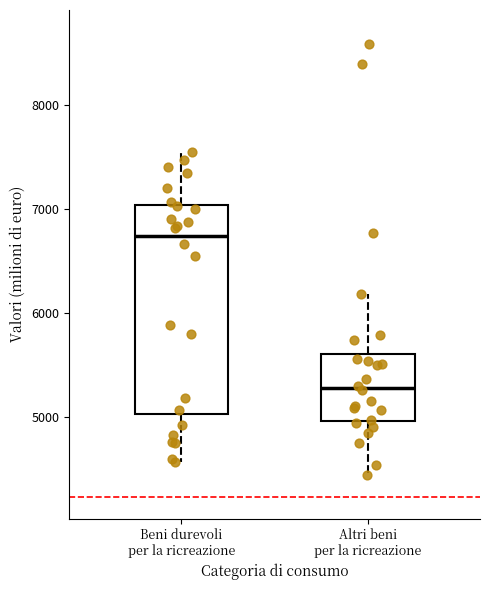

Which box has the lowest median line?

Altri beni per la ricreazione